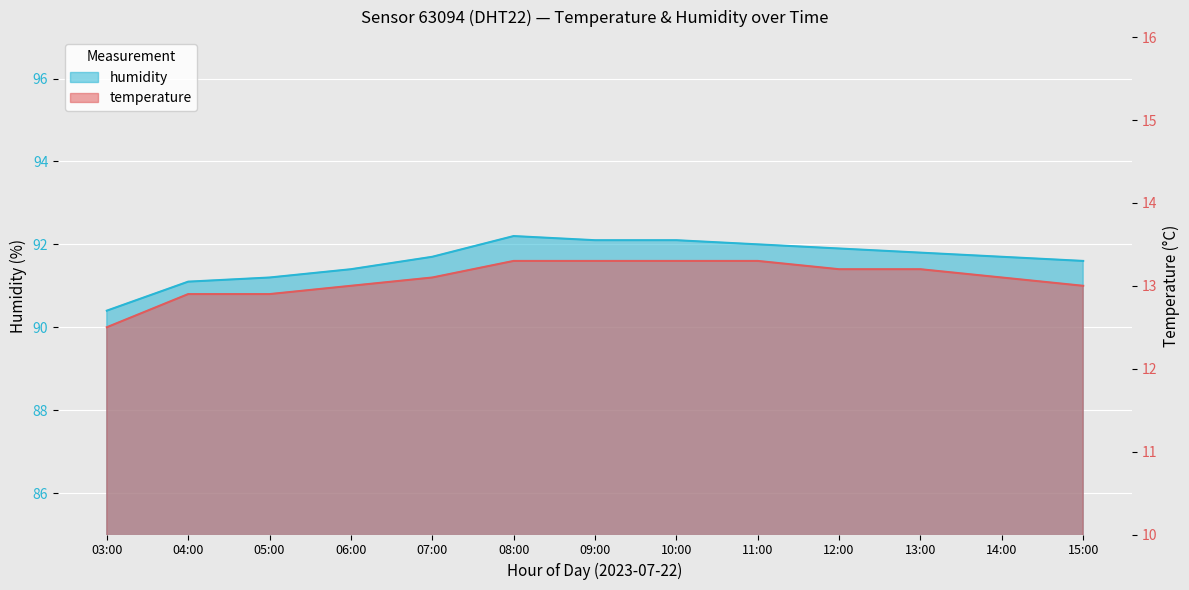

How many data points in temperature are above 13?

8